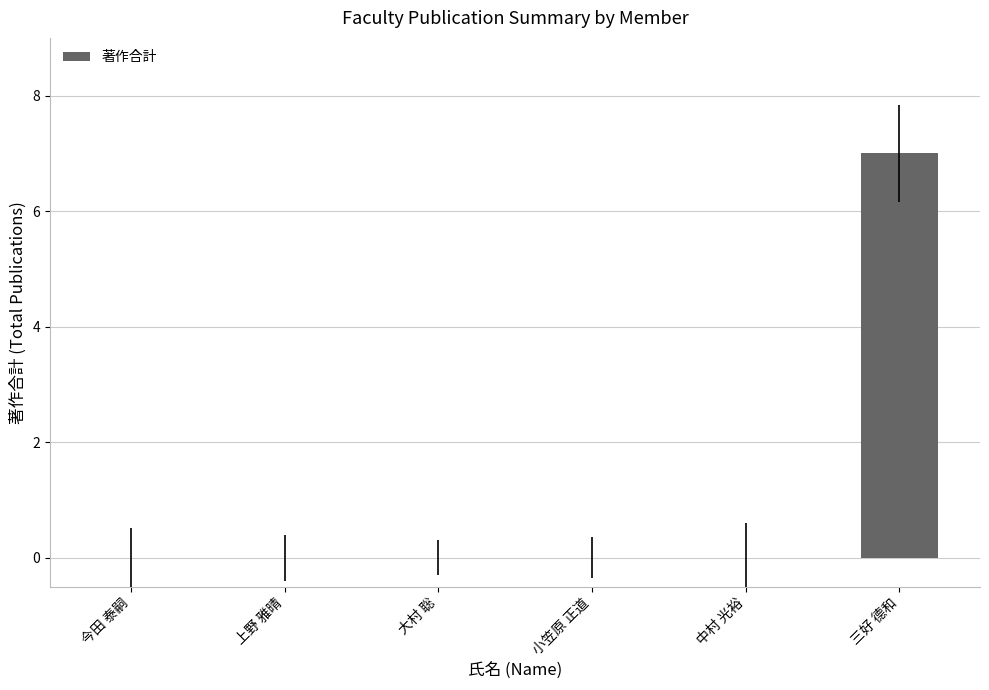

At which category does the chart reach its peak across all series?

三好 德和